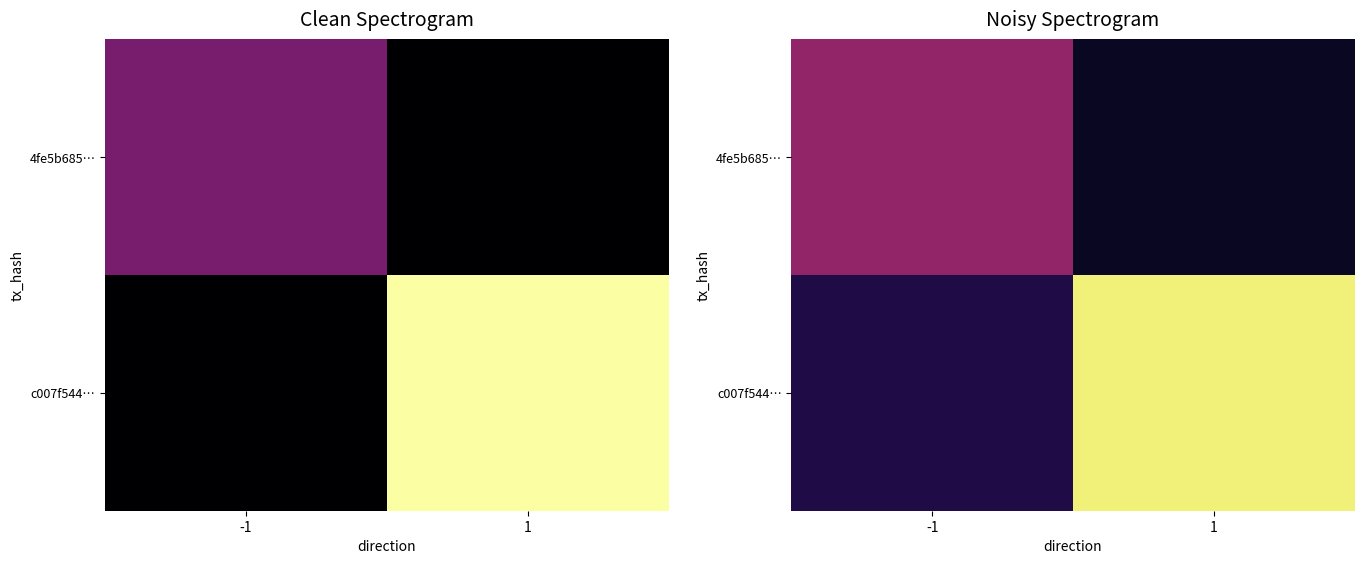

Which category has the lowest value in the c007f544… series?

-1